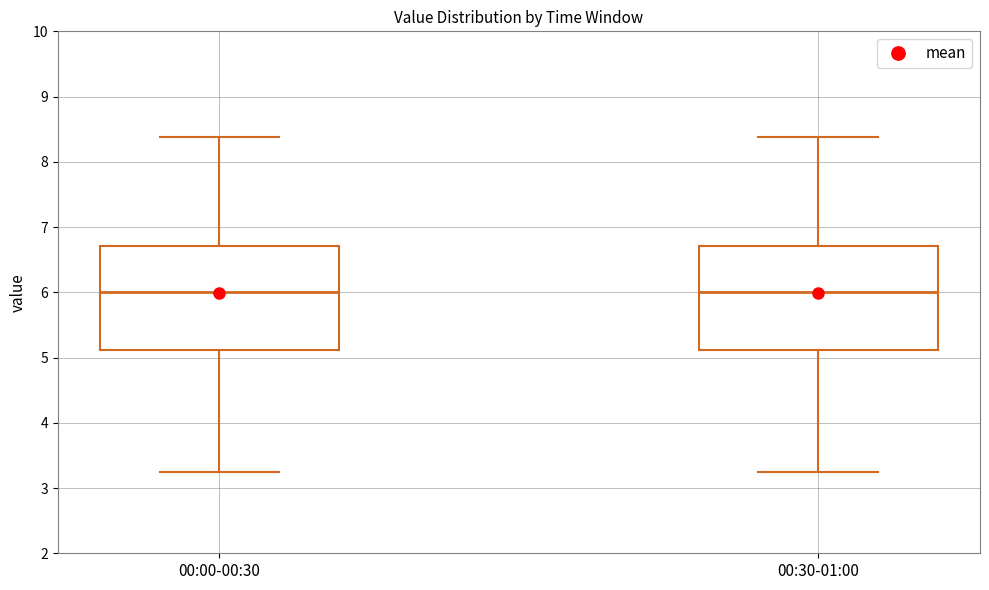

Where is the upper edge of the box for 00:30-01:00 on the y-axis? The values are not printed on the chart, so give them approximately, as read against the axis.

6.7